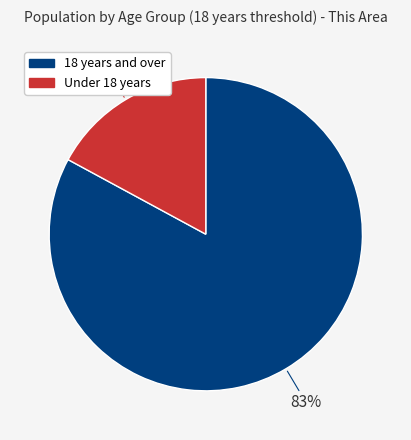

Which category accounts for the majority?

18 years and over